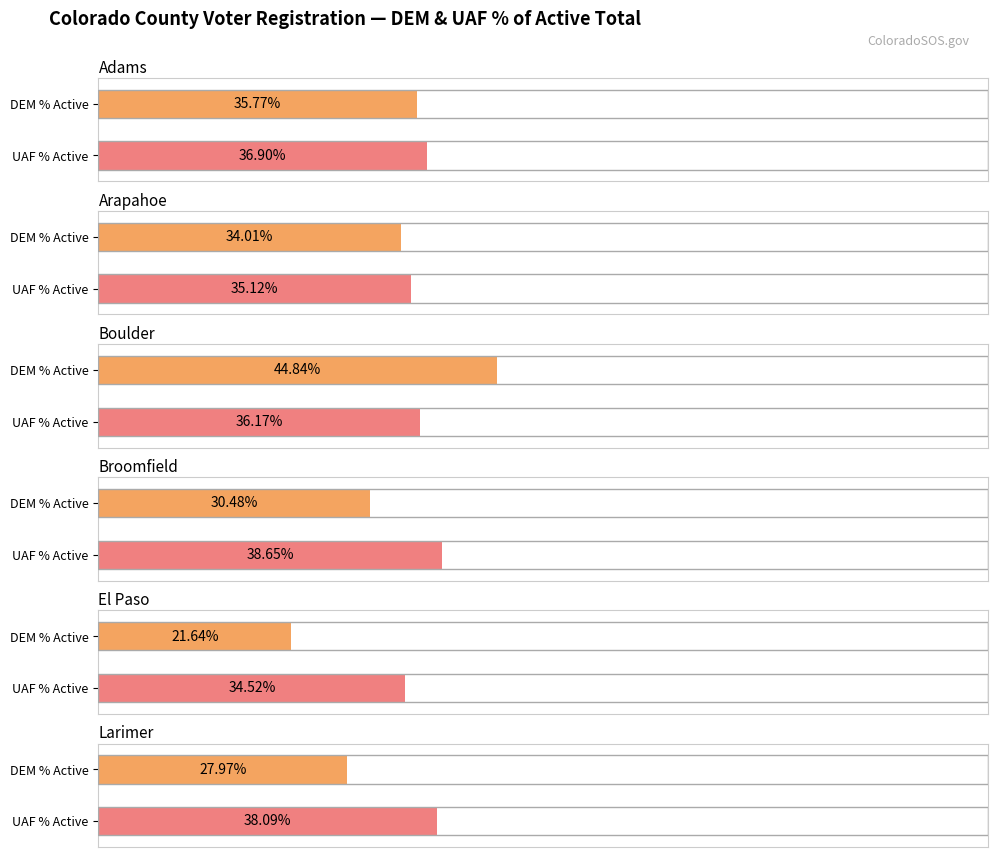

True or false: REP Active has a value of 23154 at Boulder.

False